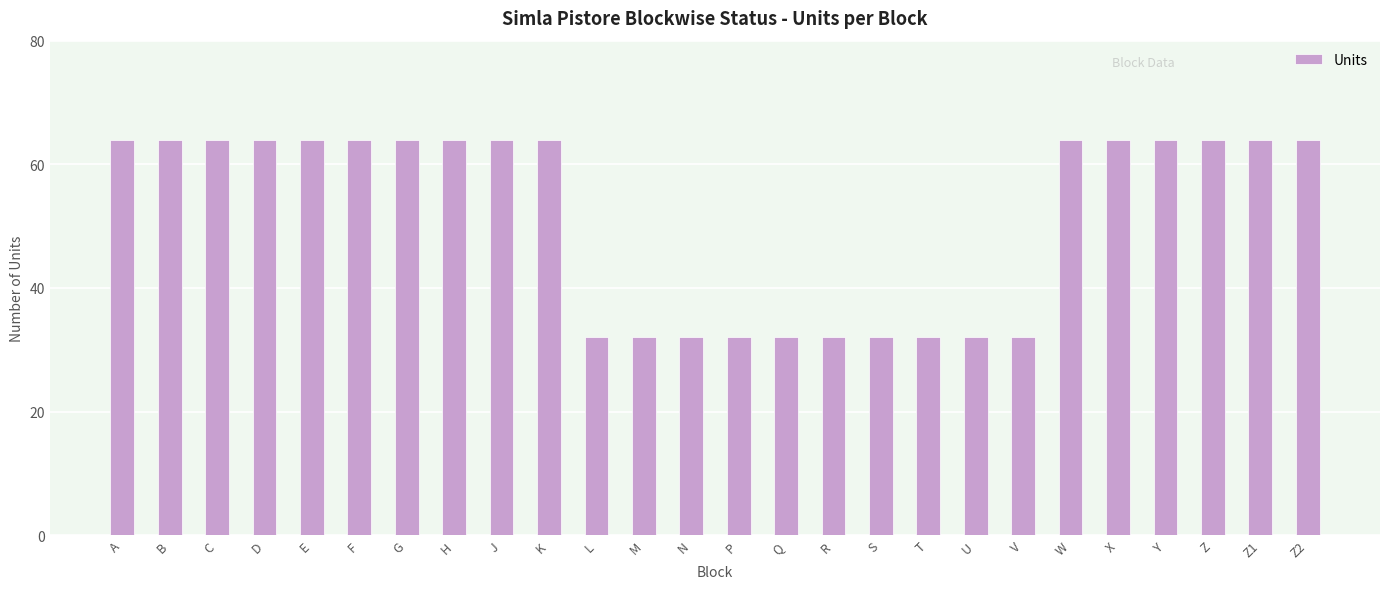

Approximately how many times larger is the value at J compared to Z1?

1.0